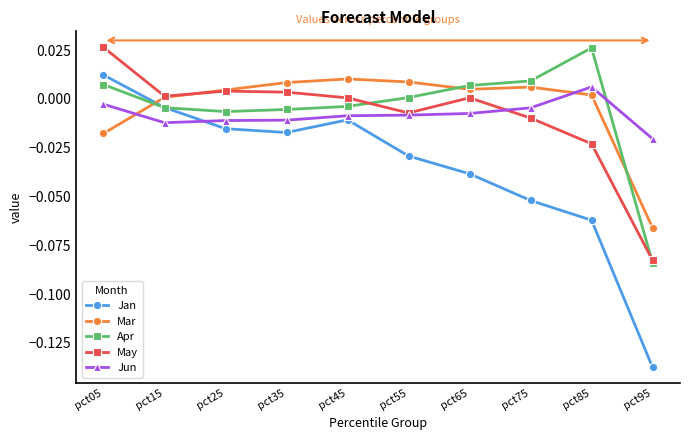

Is it true that Jun equals -0.0 at pct55?

True